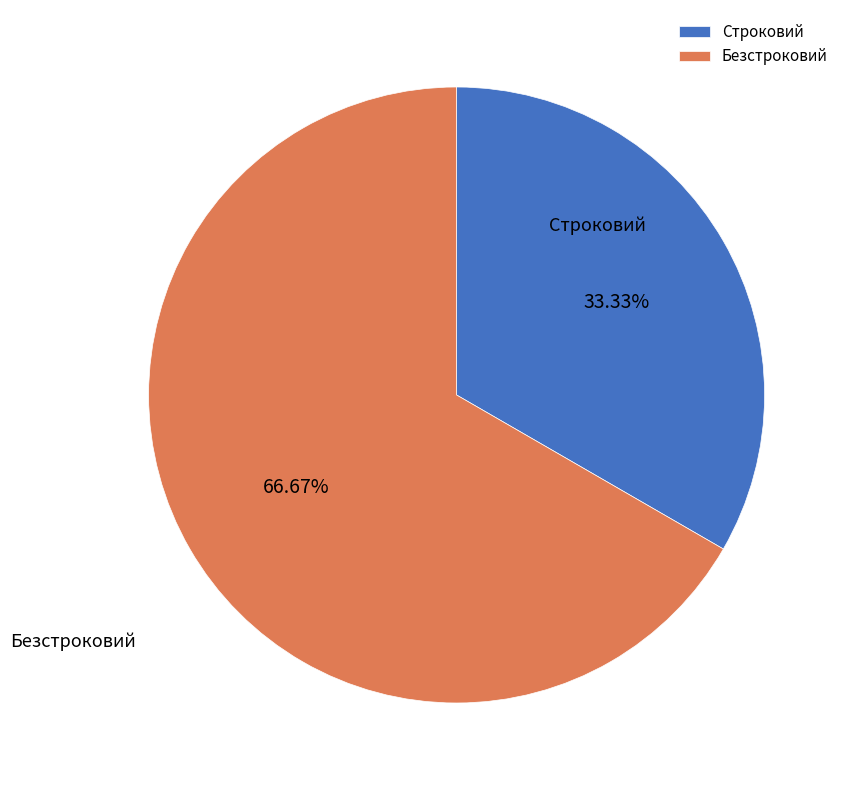

What is the largest slice in the pie chart?

Безстроковий